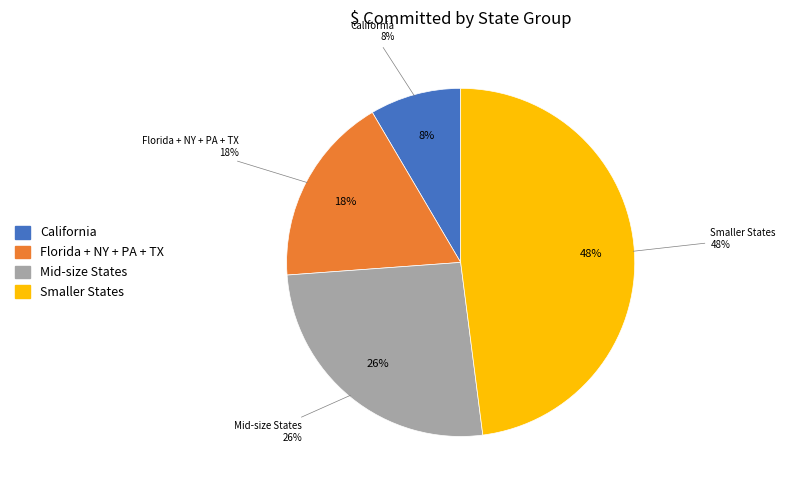

Is it true that Georgia is 25% of the pie?

False